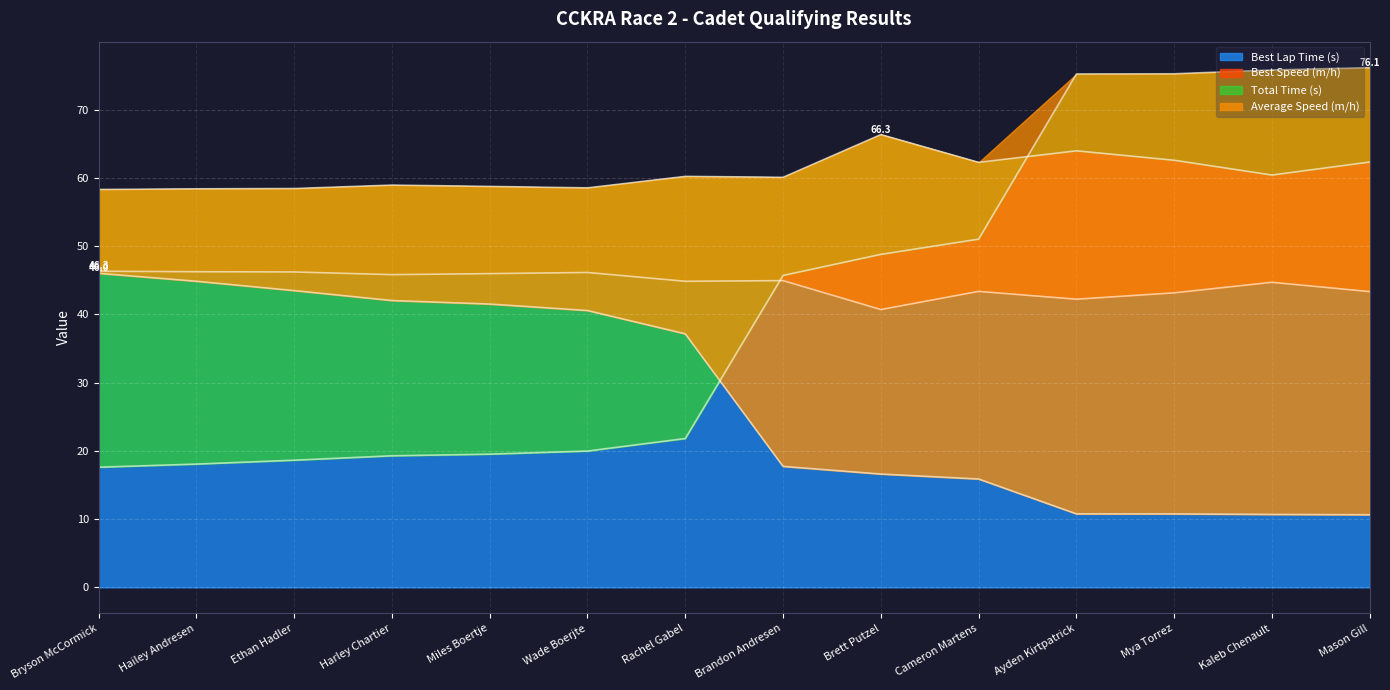

What is the difference between the highest and lowest values at Cameron Martens?

46.4